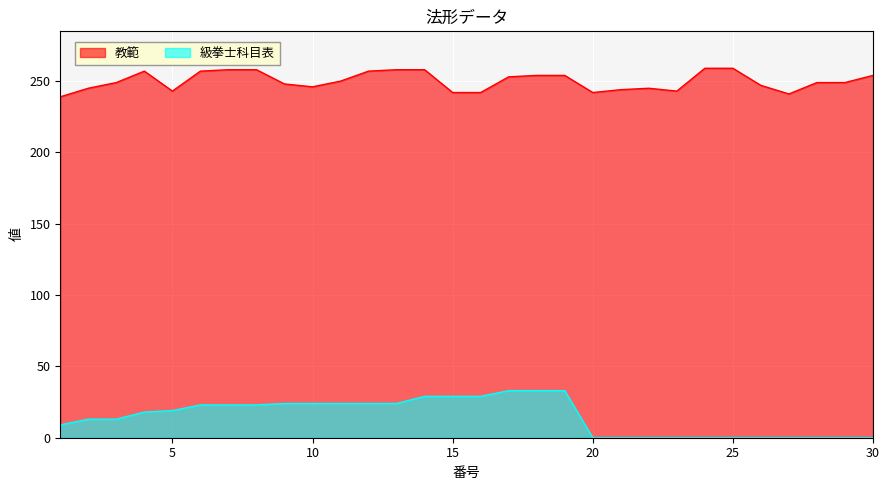

At which category does 教範 reach its first local peak?

4